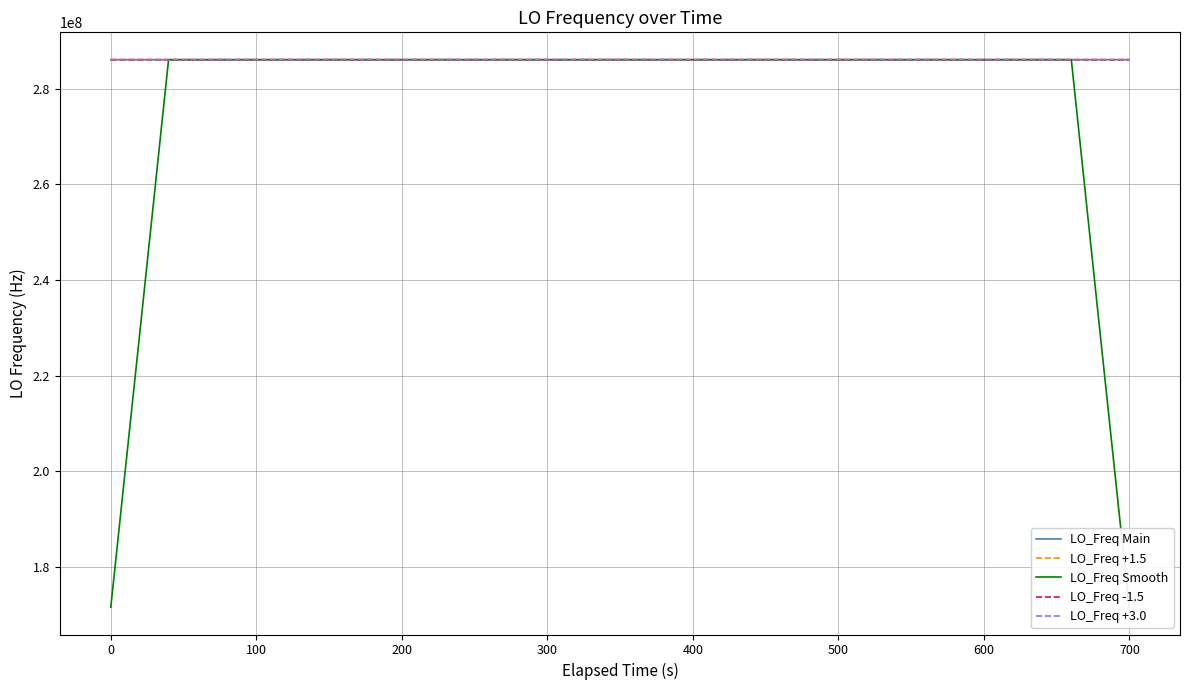

What is the greatest value displayed?

286047008.9